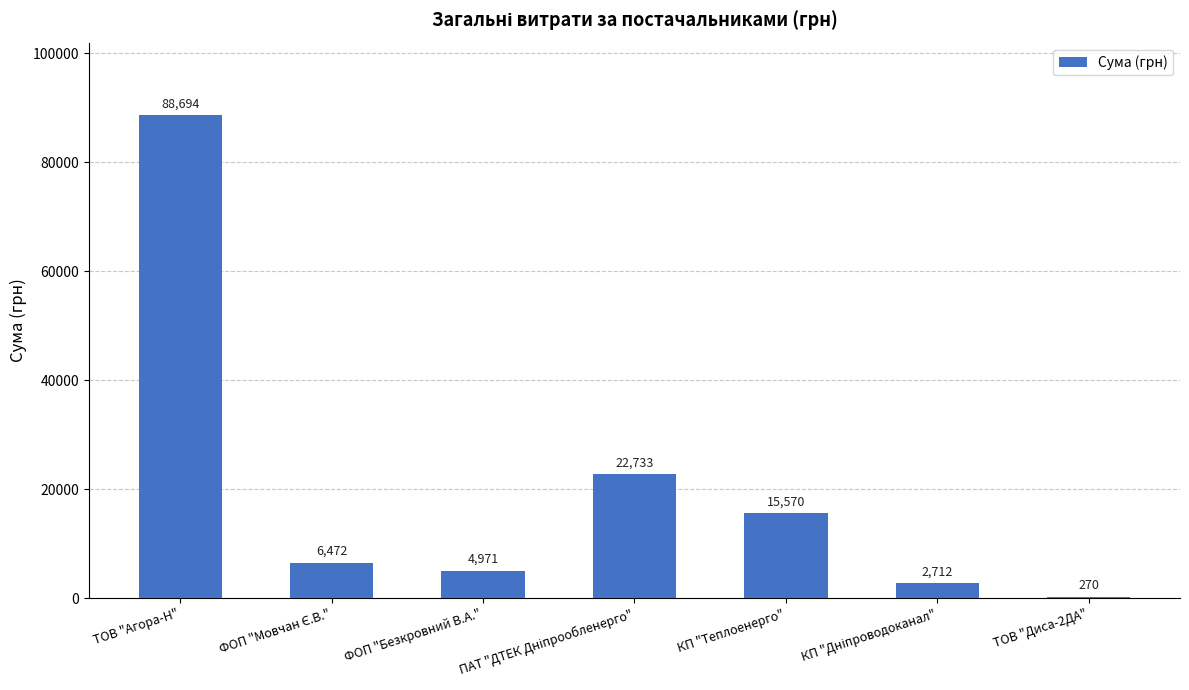

Count the number of values greater than 6472.

4